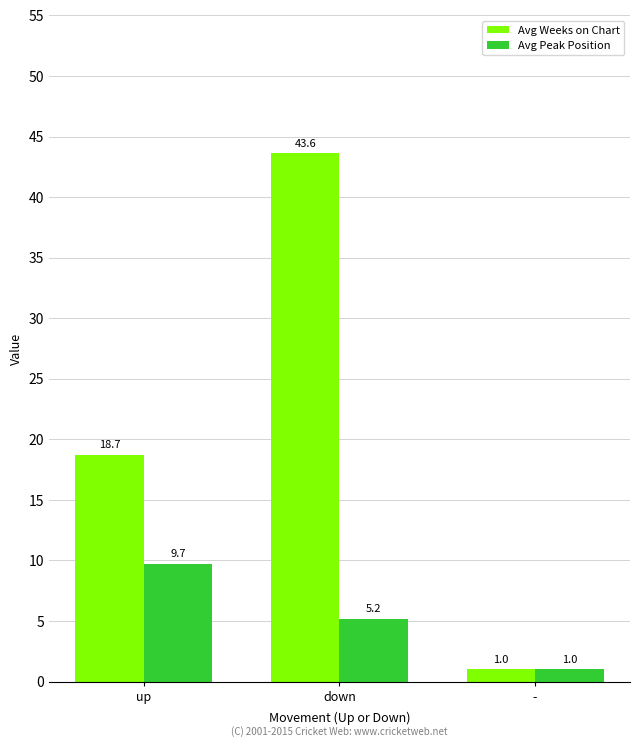

What is the difference between the Avg Peak Position values at up and down?

4.5